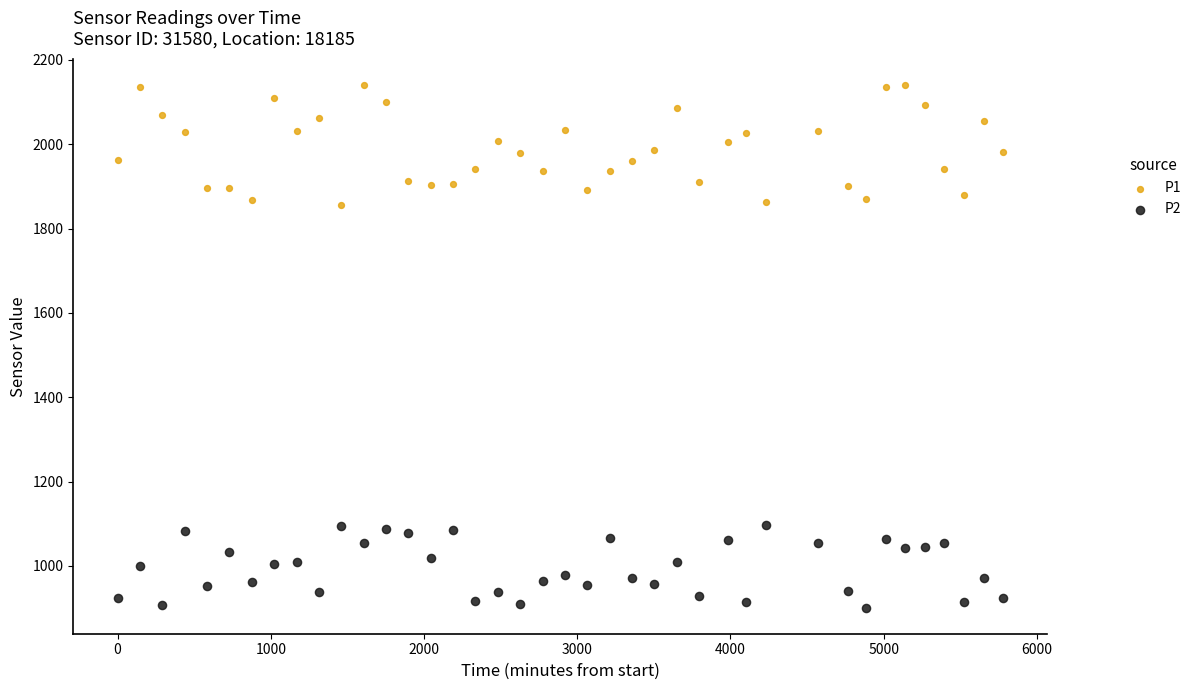

Which series reaches the maximum Y coordinate?

P1